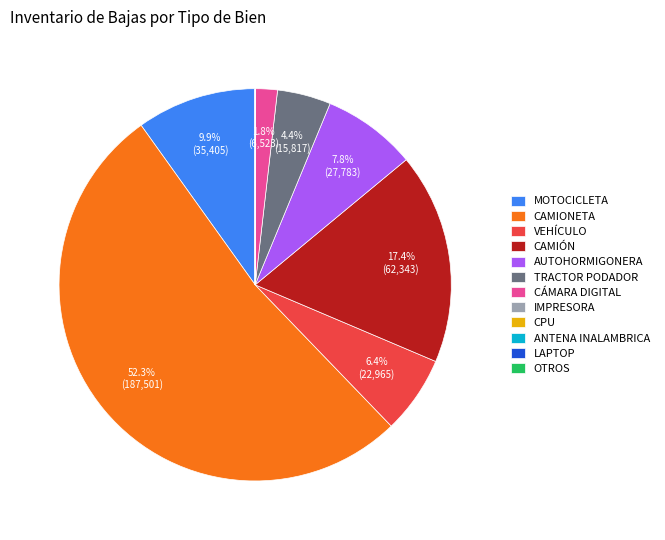

What portion of the pie excludes MOTOCICLETA?

90.1%